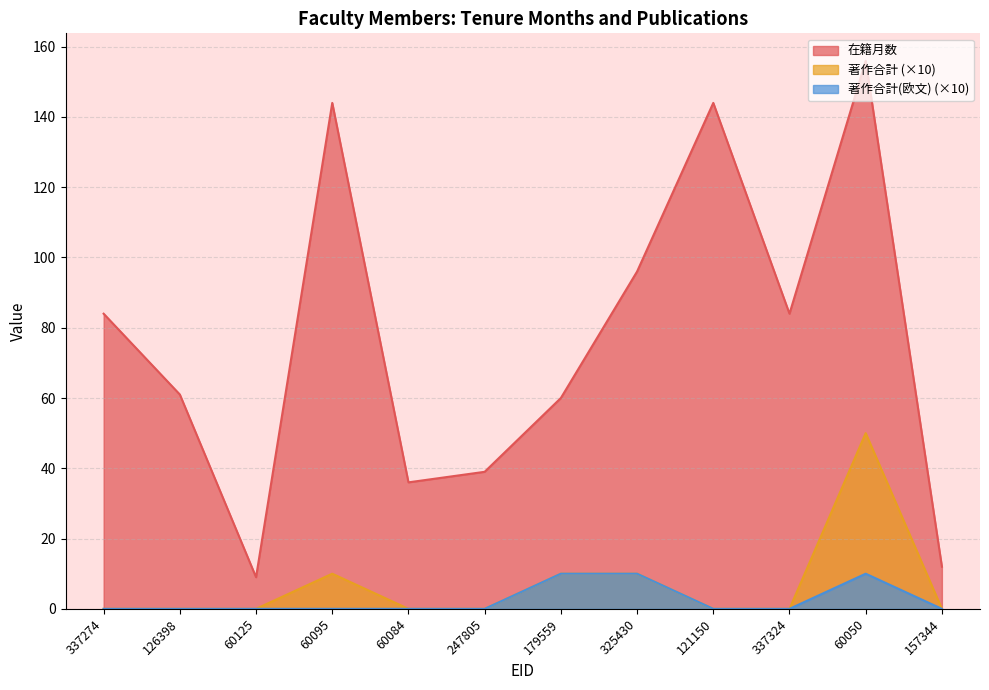

At which label is 著作合計(欧文) closest to 5?

337274